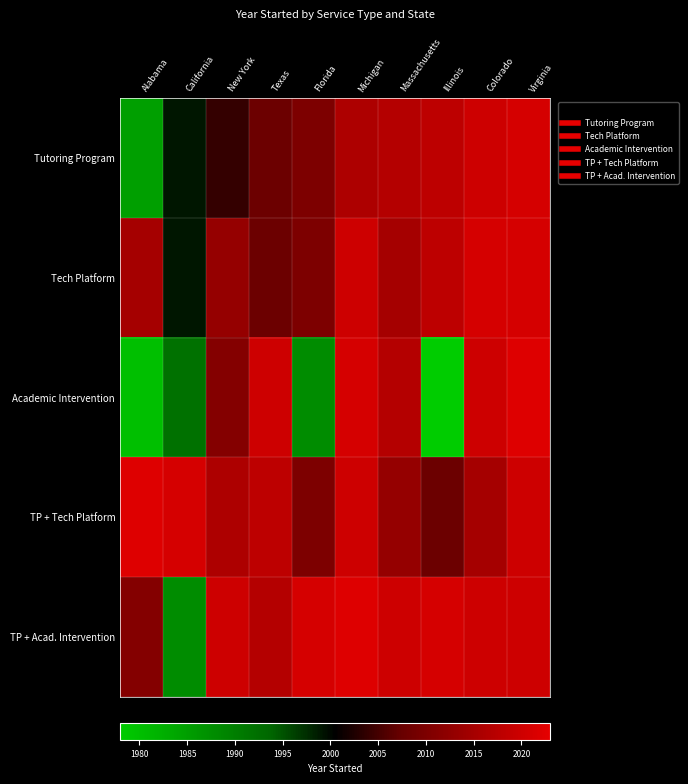

Between Illinois and Virginia, which is larger?

Virginia